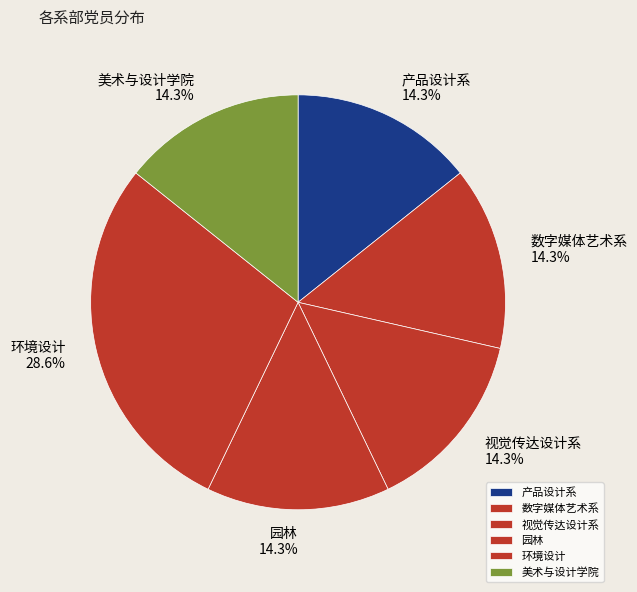

What is the ratio of the value at 数字媒体艺术系 to the value at 环境设计?

0.5